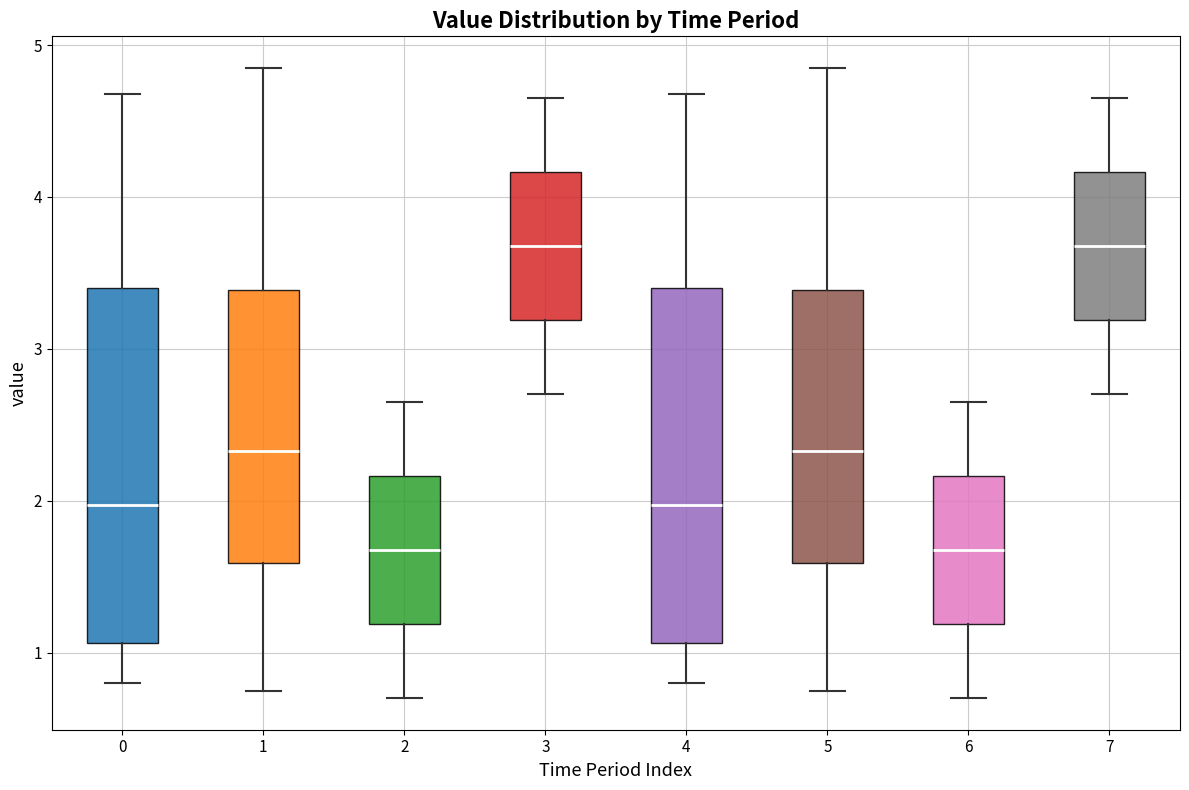

Reading left to right, read every box against the y-axis: the position of its median line, the range the box covers, and the ends of its whiskers. The values are not printed on the chart, so give them approximately, as read against the axis.

0: median 2.0, box 1.1 to 3.4, whiskers 0.8 to 4.7
1: median 2.3, box 1.6 to 3.4, whiskers 0.8 to 4.9
2: median 1.7, box 1.2 to 2.2, whiskers 0.7 to 2.7
3: median 3.7, box 3.2 to 4.2, whiskers 2.7 to 4.7
4: median 2.0, box 1.1 to 3.4, whiskers 0.8 to 4.7
5: median 2.3, box 1.6 to 3.4, whiskers 0.8 to 4.9
6: median 1.7, box 1.2 to 2.2, whiskers 0.7 to 2.7
7: median 3.7, box 3.2 to 4.2, whiskers 2.7 to 4.7